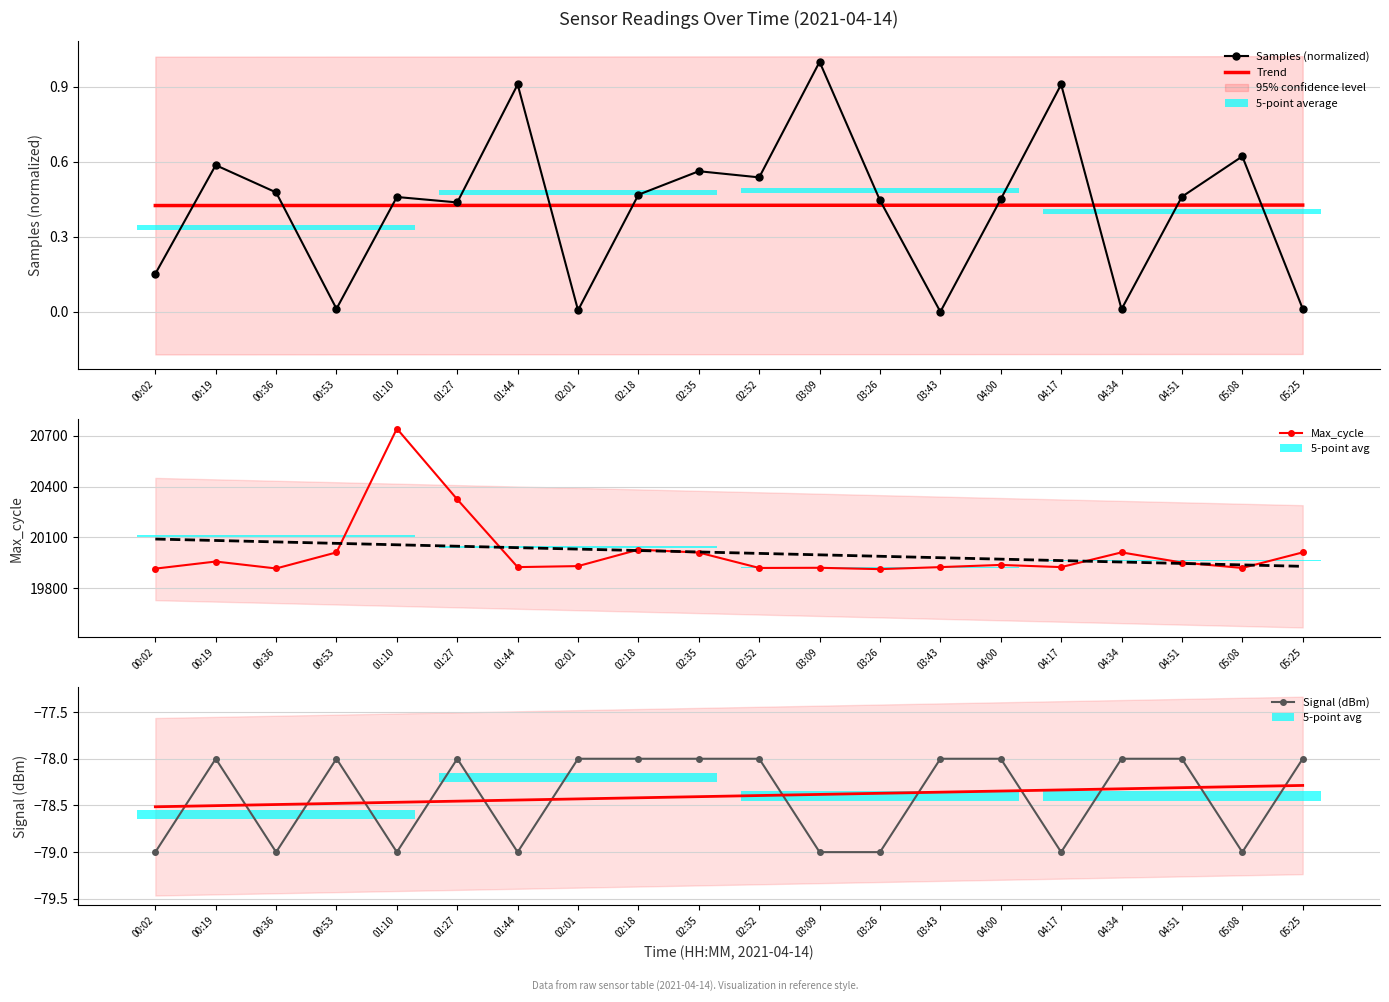

List the labels in order of Samples (normalized) value, largest first.

03:09, 01:44, 04:17, 05:08, 00:19, 02:35, 02:52, 00:36, 02:18, 04:51, 01:10, 04:00, 03:26, 01:27, 00:02, 00:53, 05:25, 04:34, 02:01, 03:43